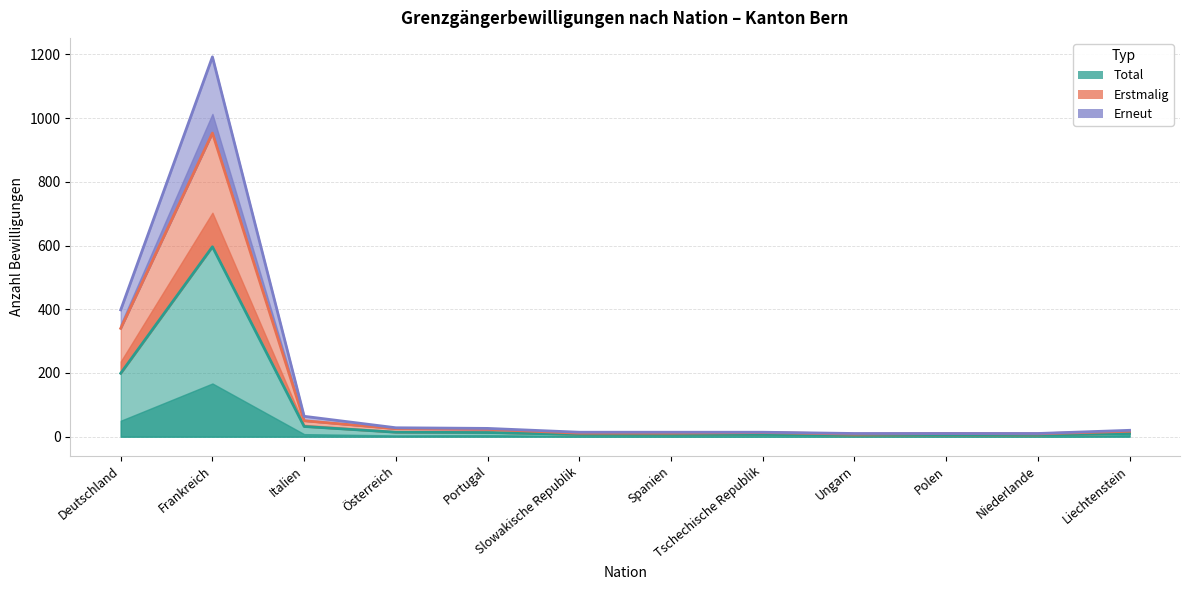

What is the difference between the highest and lowest values at Niederlande?

5